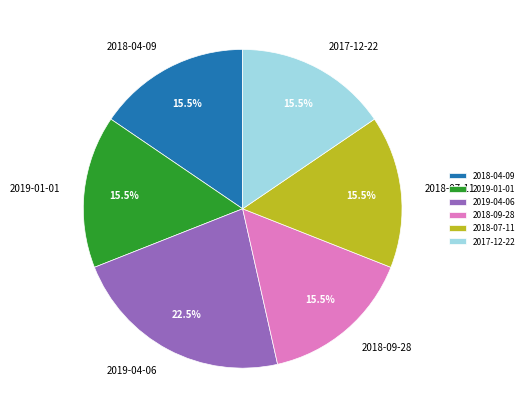

Does any single category account for the majority?

No